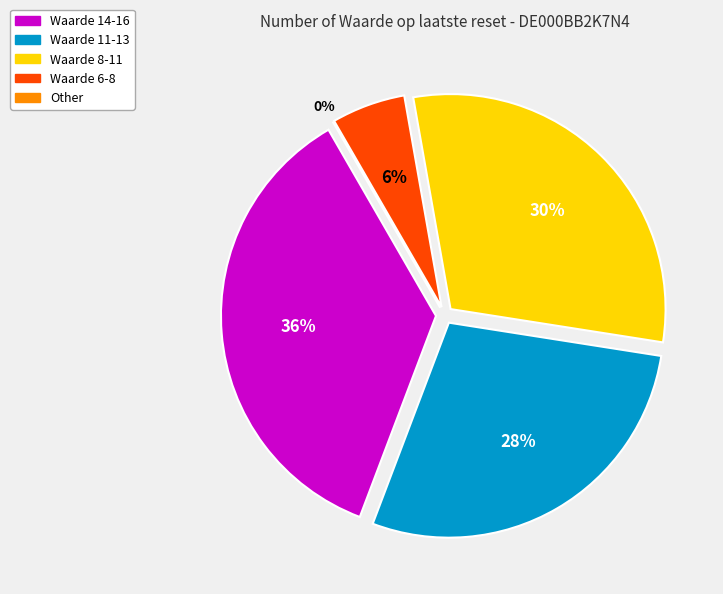

Is there a majority slice in this chart?

No